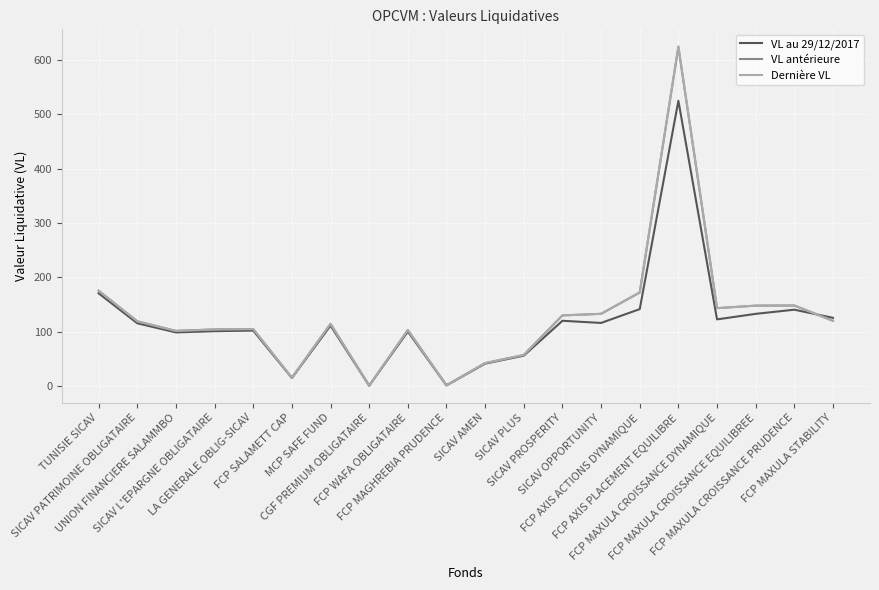

What is the sum of the Dernière VL values at FCP MAGHREBIA PRUDENCE and SICAV OPPORTUNITY?

134.7